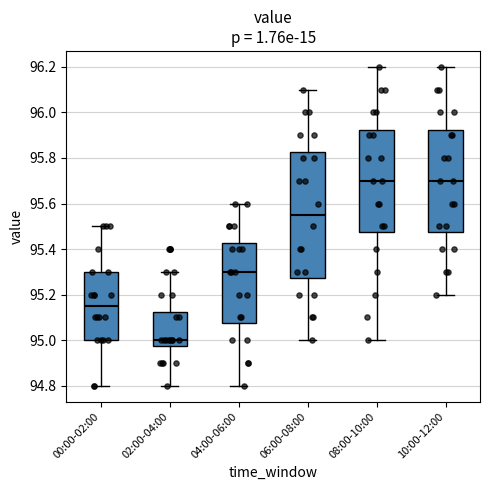

Where is the lower edge of the box for 04:00-06:00 on the y-axis? The values are not printed on the chart, so give them approximately, as read against the axis.

95.08